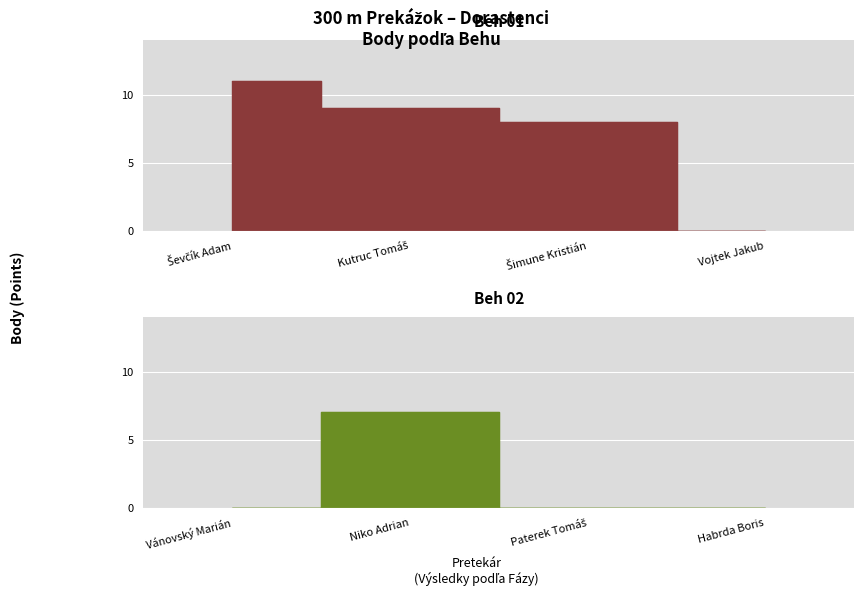

What position from the right is Šimune Kristián?

2